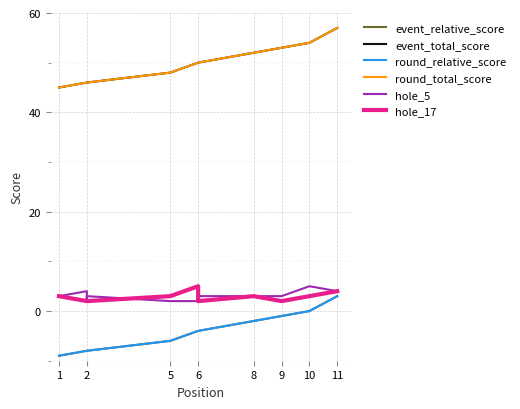

True or false: hole_5 and event_relative_score intersect in this chart.

False